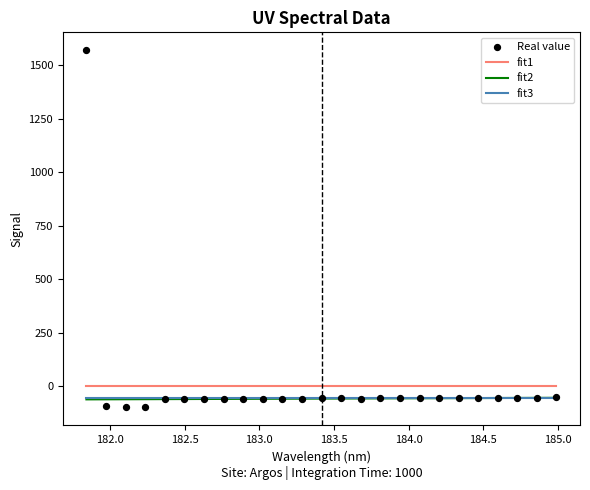

What are all the series names shown in the legend?

fit1, fit2, fit3, Real value